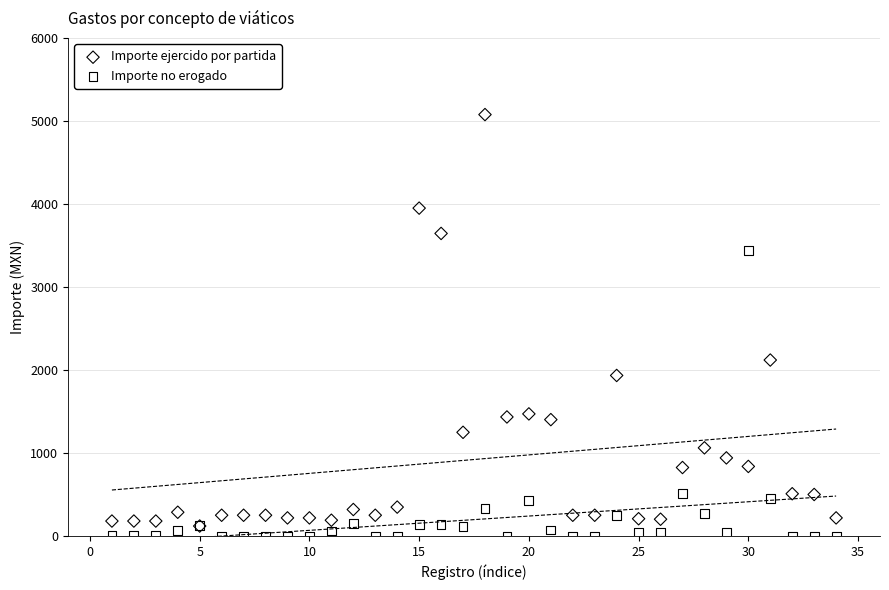

Across all series, what Y value is closest to 2538?

2119.9